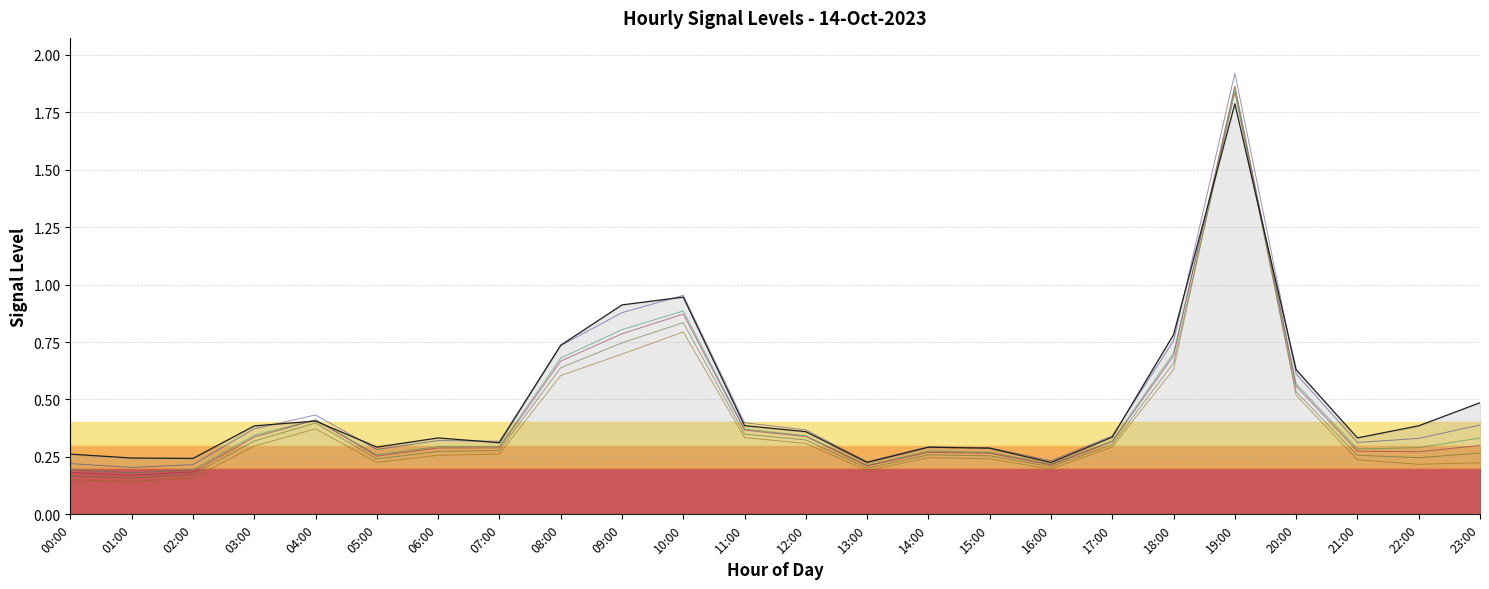

The col_4 series shows 0.1 at 15:00. True or false?

False